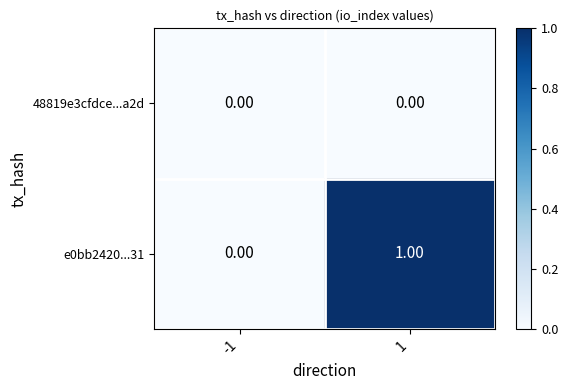

List the series in order of their peak value, highest first.

e0bb2420...31, 48819e3cfdce...a2d